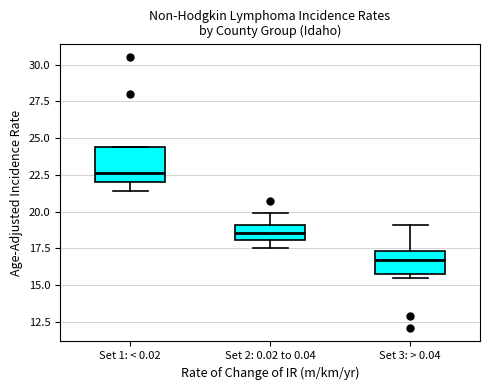

Reading left to right, transcribe this box plot: for each box, give where its median line is, the range the box spans, and where its two whiskers end, as read against the y-axis. The values are not printed on the chart, so give them approximately, as read against the axis.

Set 1: < 0.02: median 22.5, box 22.0 to 24.5, whiskers 21.5 to 24.5
Set 2: 0.02 to 0.04: median 18.5, box 18.0 to 19.0, whiskers 17.5 to 20.0
Set 3: > 0.04: median 17.0, box 16.0 to 17.5, whiskers 15.5 to 19.0